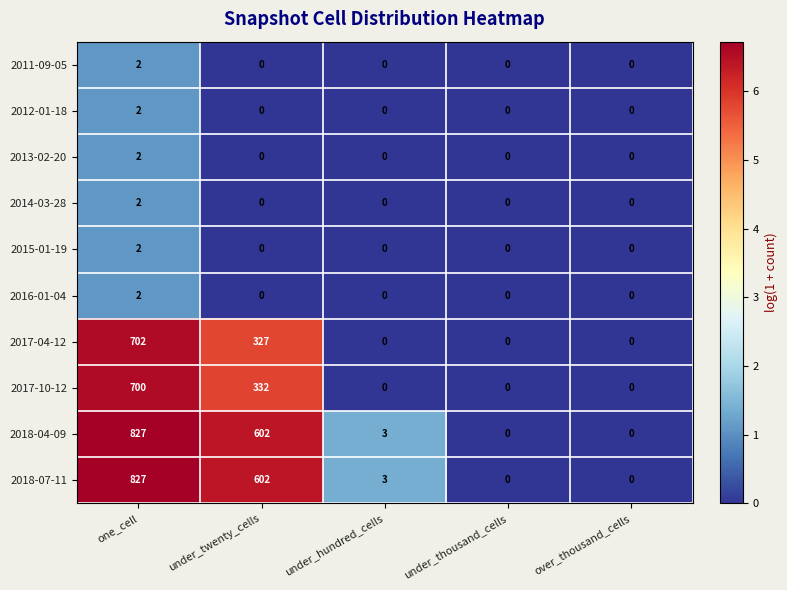

True or false: 2018-07-11 has a value of 1 at under_hundred_cells.

False